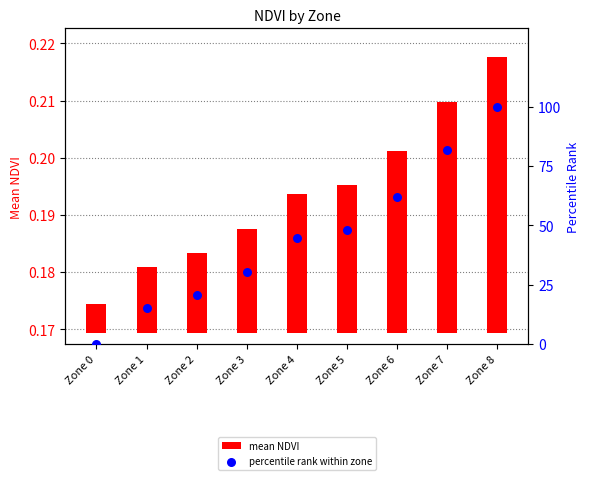

Which series reaches the minimum Y coordinate?

percentile rank within zone